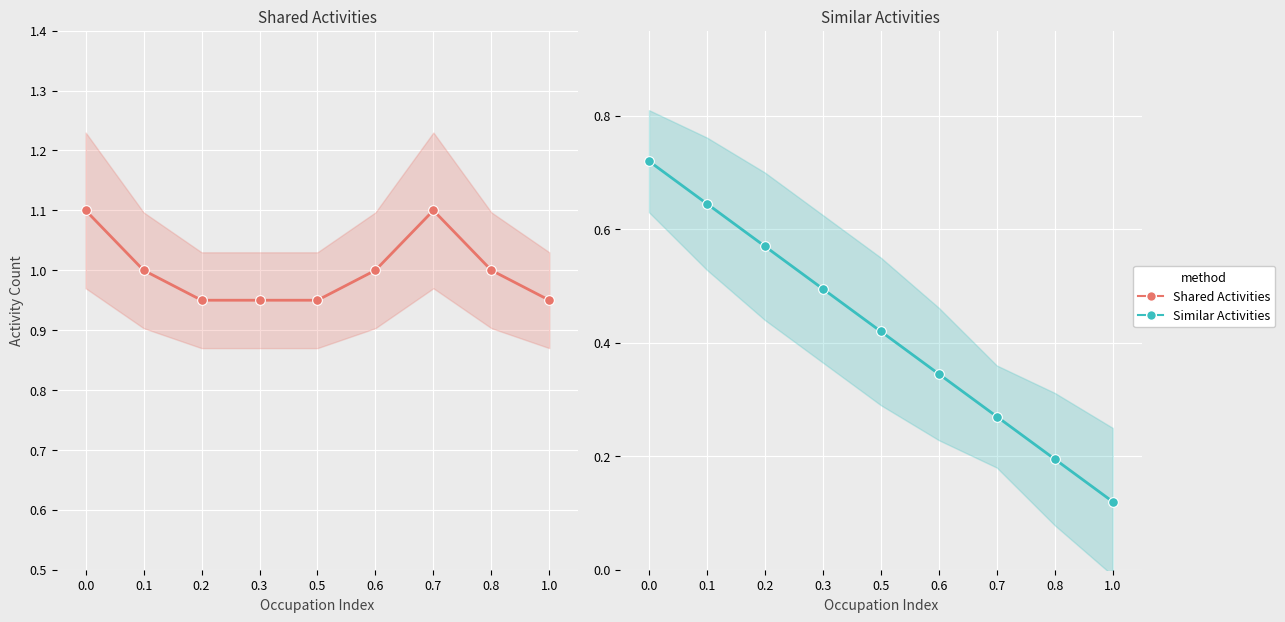

Count the number of categories in the chart.

9